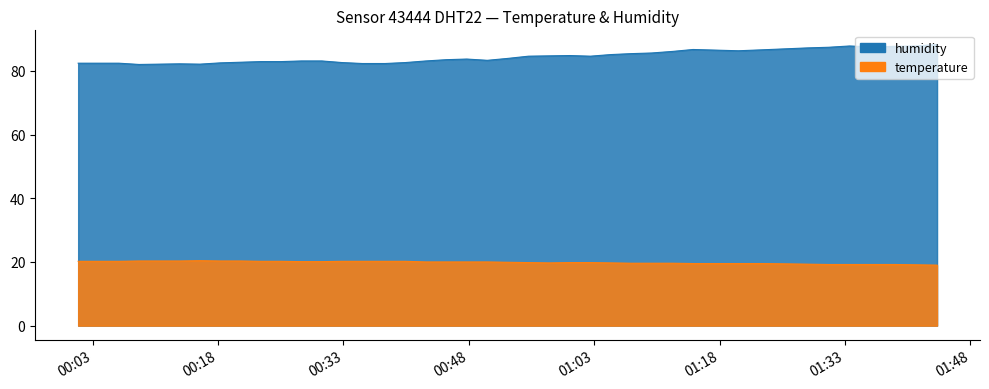

What is the value of the temperature point at the 23rd from the left?

19.8